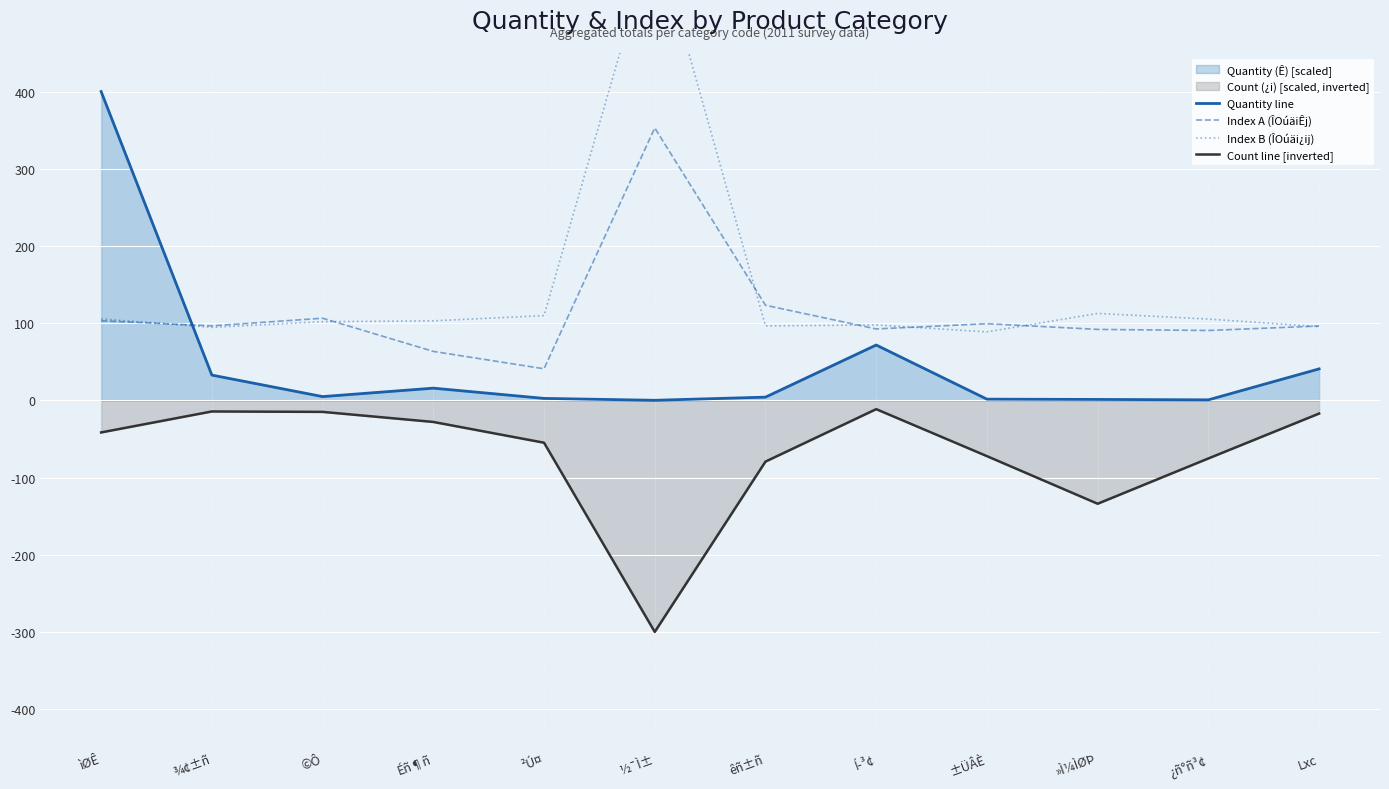

What is the difference between the Index A (ÎOúäiÊj) values at ±ÜÂÈ and êñ±ñ?

23.9